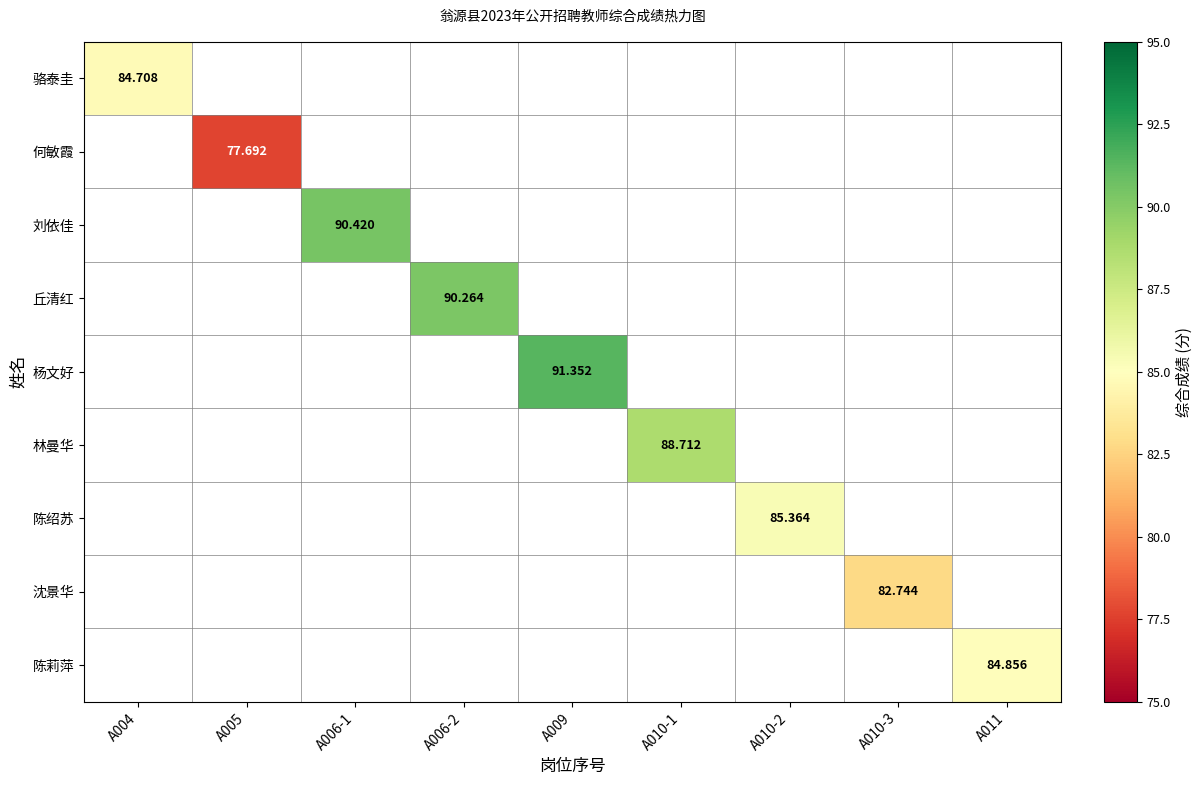

How many positive values does the 何敏霞 series have?

1